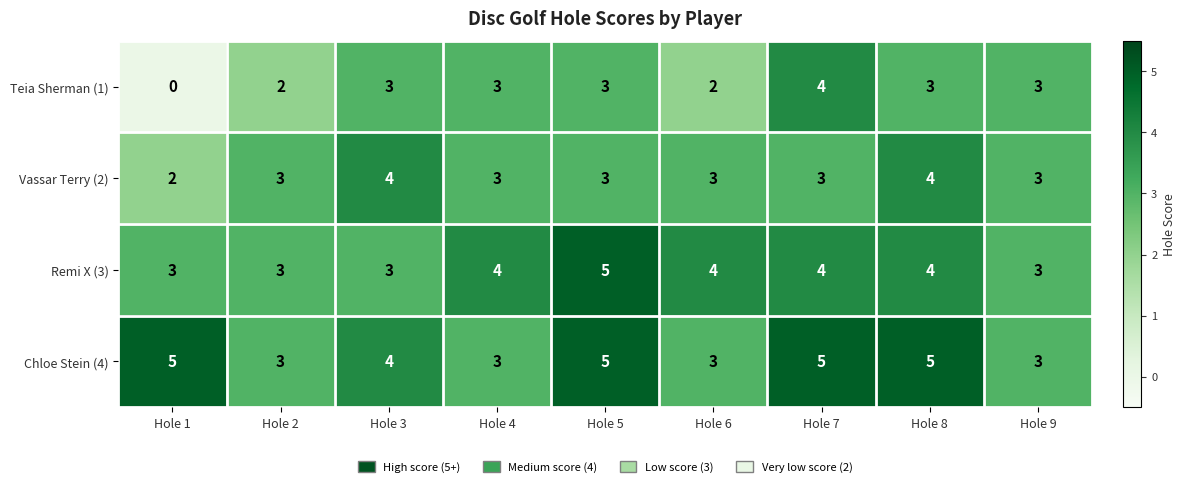

Is it true that Chloe Stein (4) equals 5 at Hole 7?

True